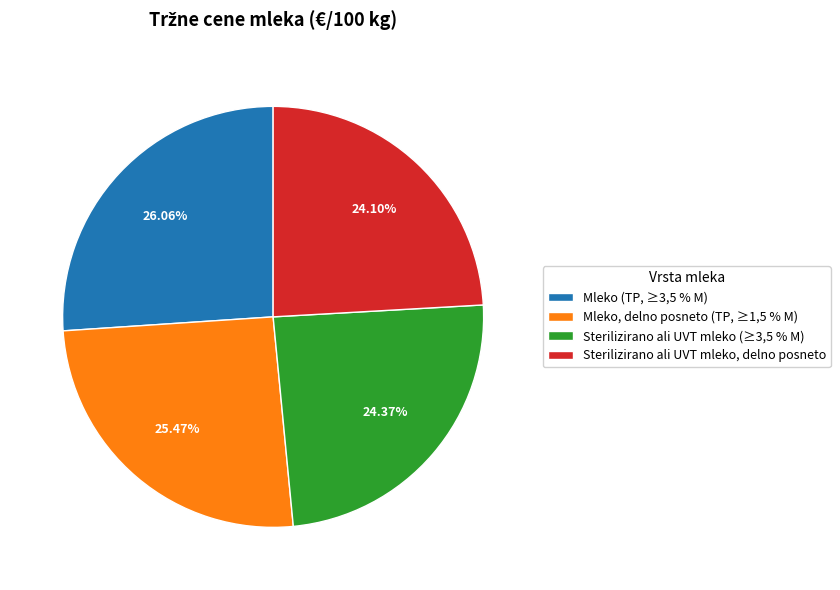

Which has a higher value, Sterilizirano ali UVT mleko (≥3,5 % M) or Mleko (TP, ≥3,5 % M)?

Mleko (TP, ≥3,5 % M)